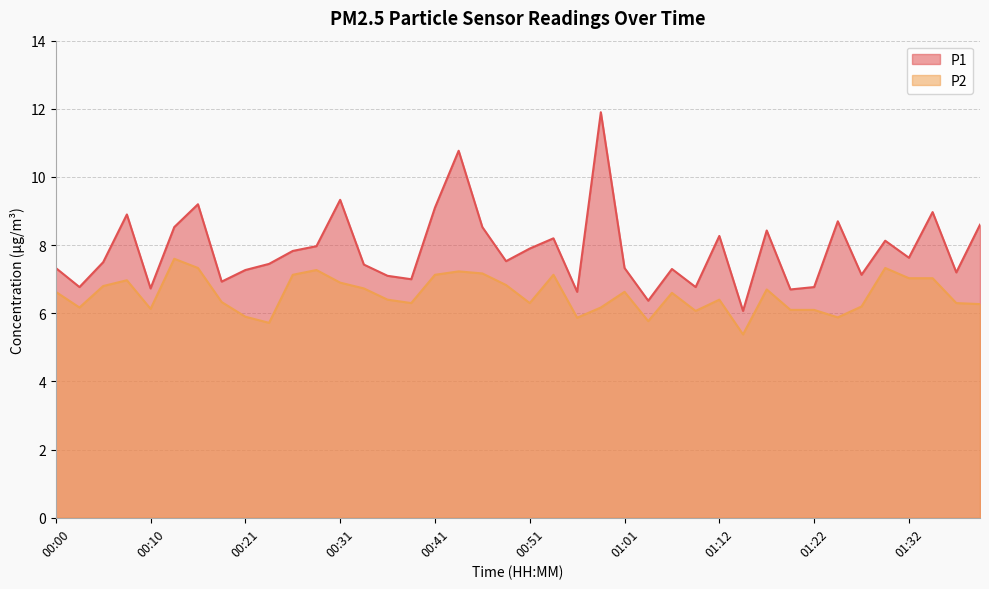

What is the sum of the P2 values at 00:28 and 00:13?

14.9